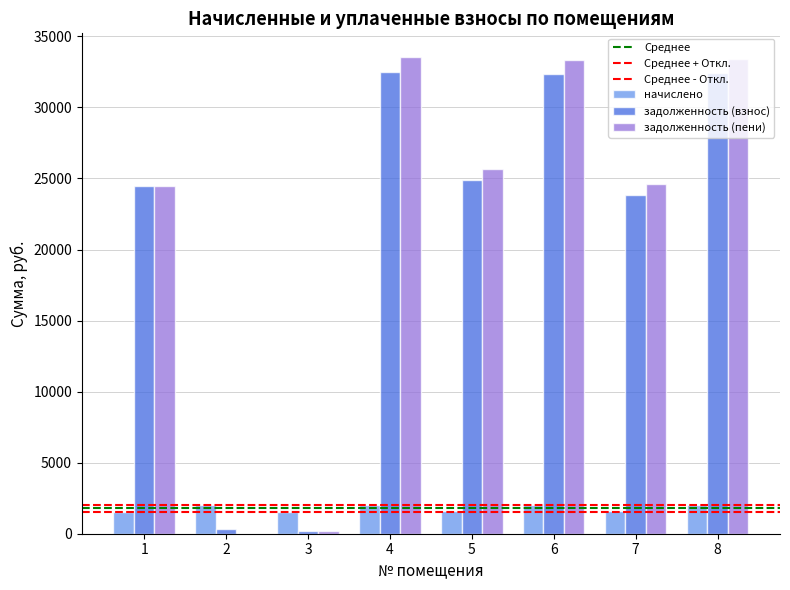

What is the maximum value shown in the chart?

33537.4